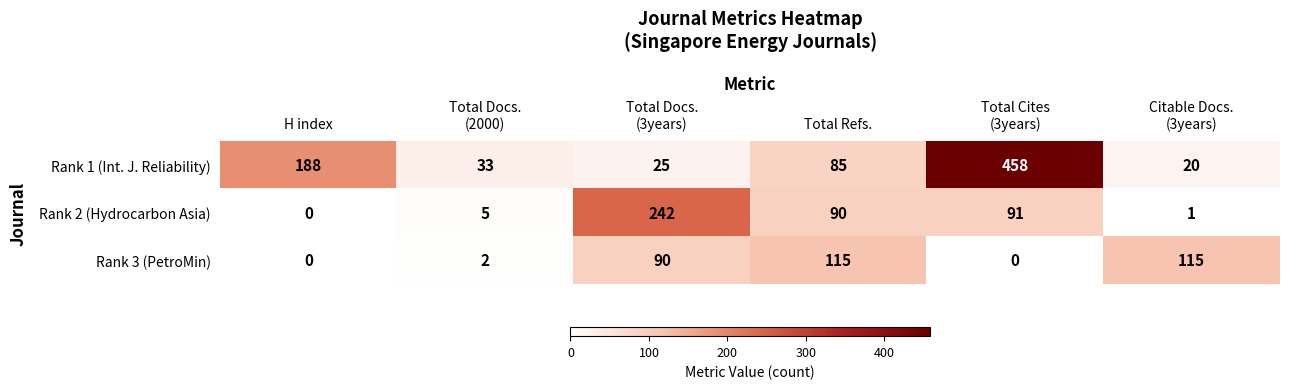

Which series has the largest total across all categories?

Rank 1 (Int. J. Reliability)